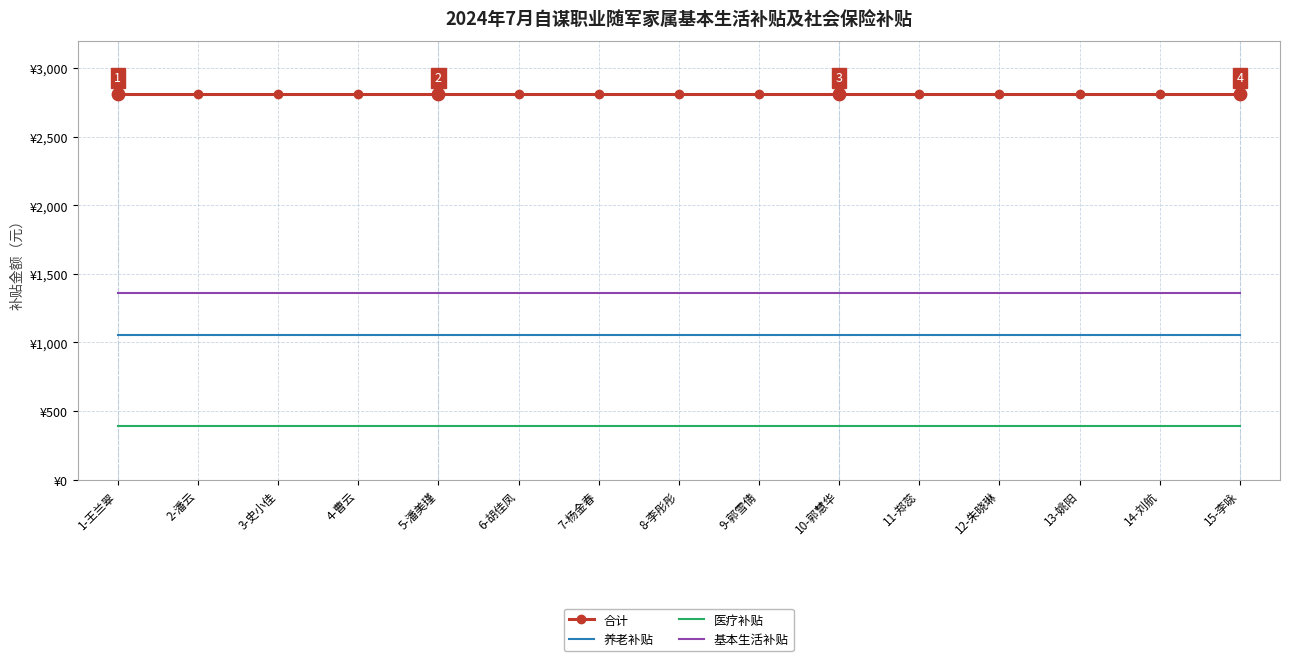

What are all the series names shown in the legend?

合计, 养老补贴, 医疗补贴, 基本生活补贴